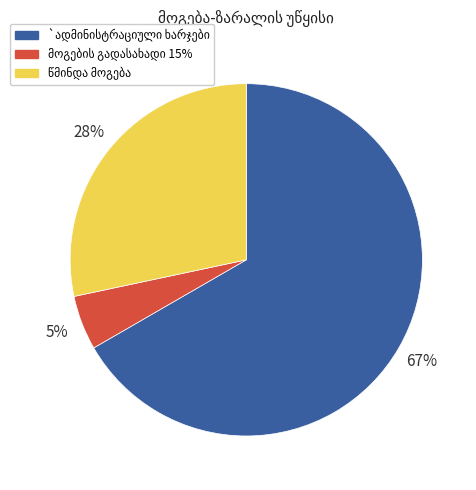

Does any single category account for the majority?

Yes